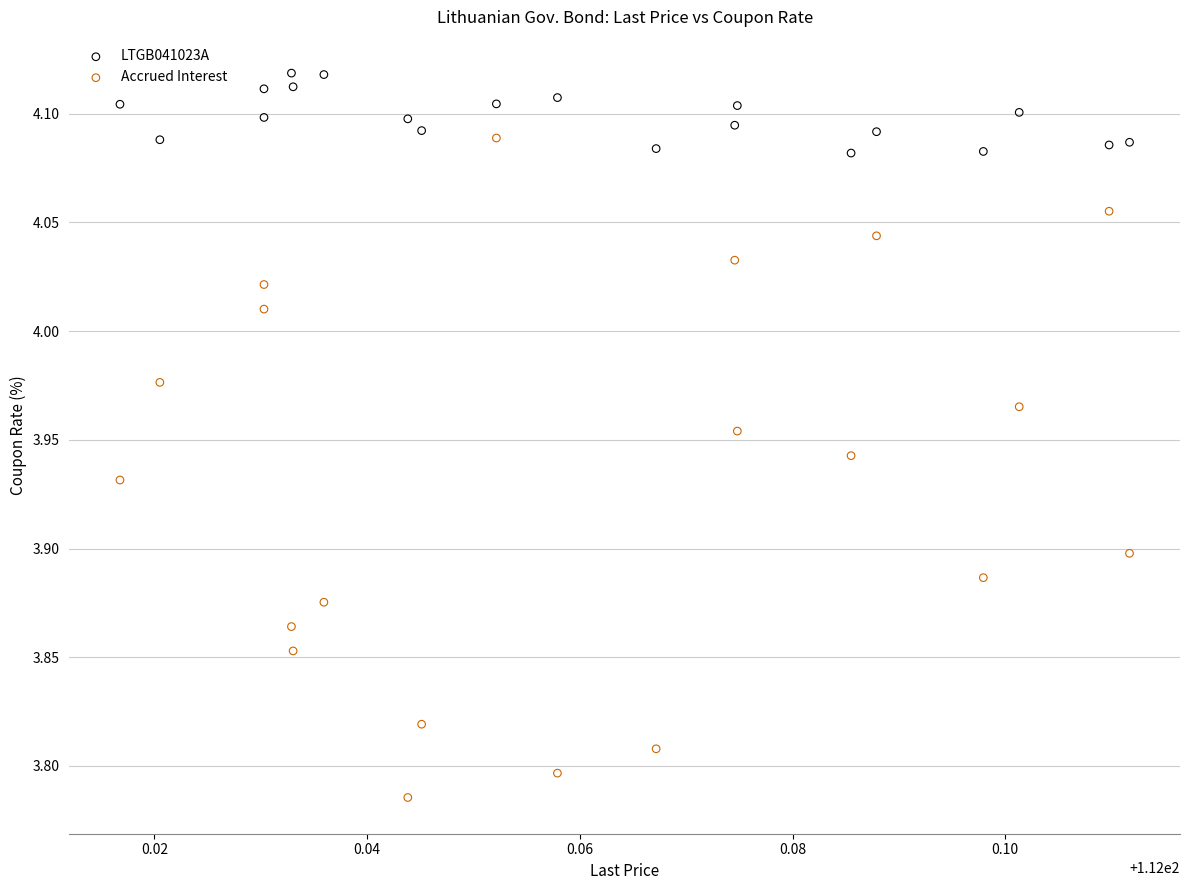

Across all data points, what is the range of Y values (max minus min)?

0.3